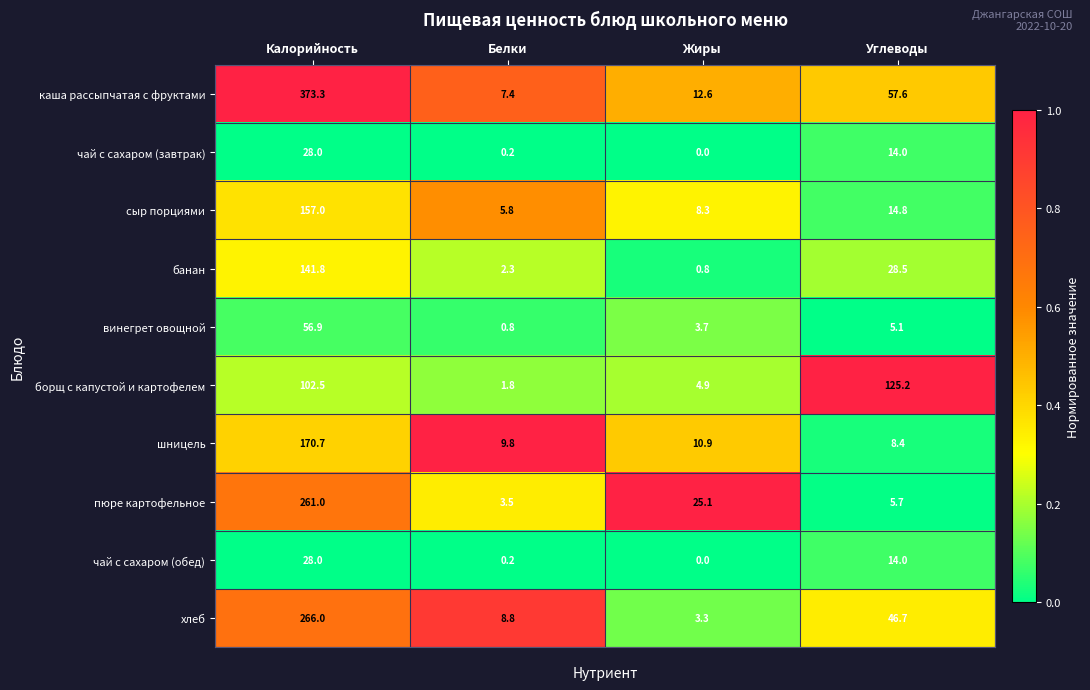

Count the number of categories in the chart.

4